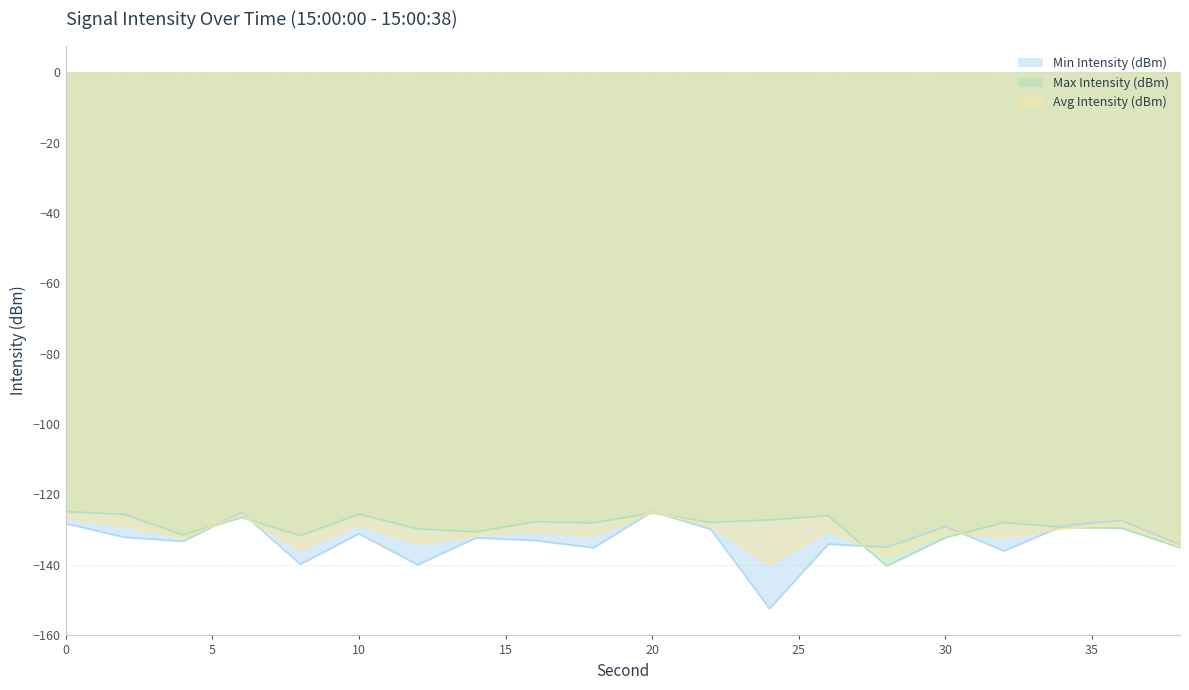

True or false: Max Intensity (dBm) has a value of -124.9 at 0.

True